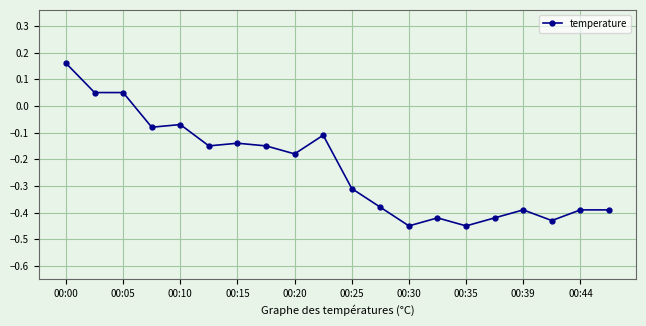

True or false: there are more than 1 points higher than both neighbors.

True